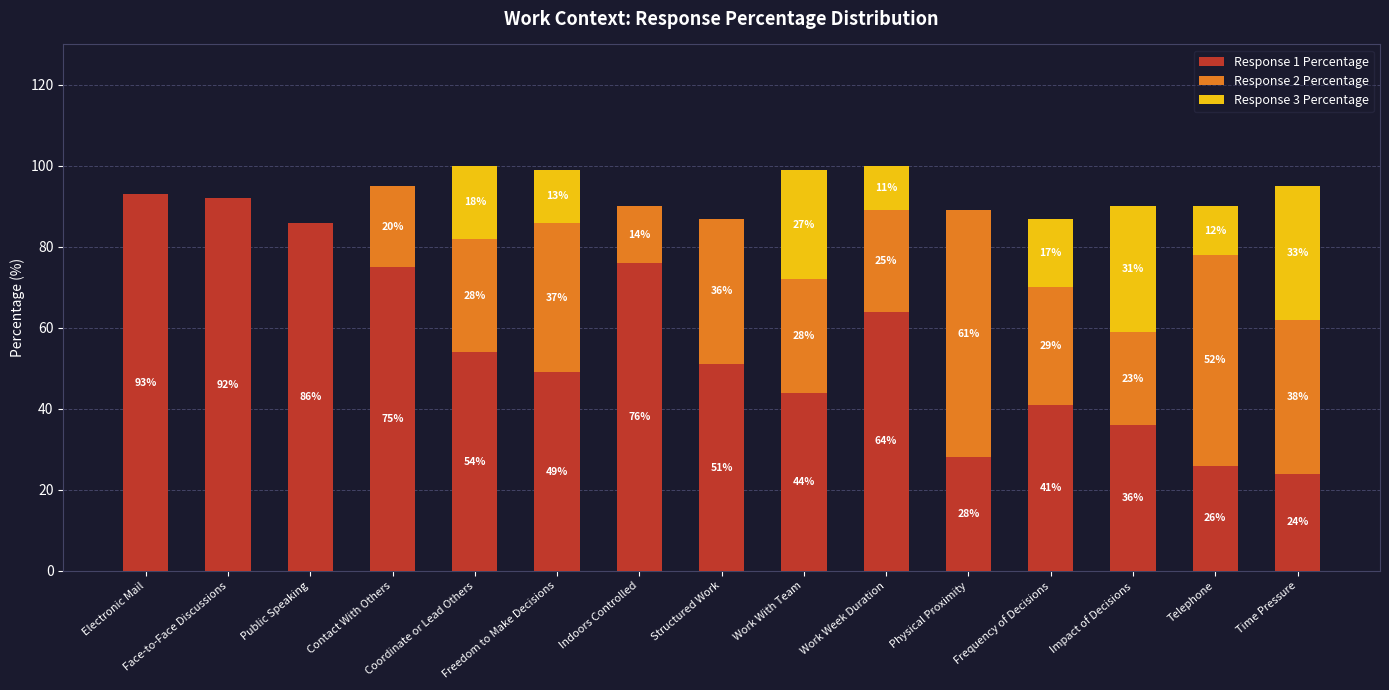

What is the highest value of the Response 1 Percentage series?

93